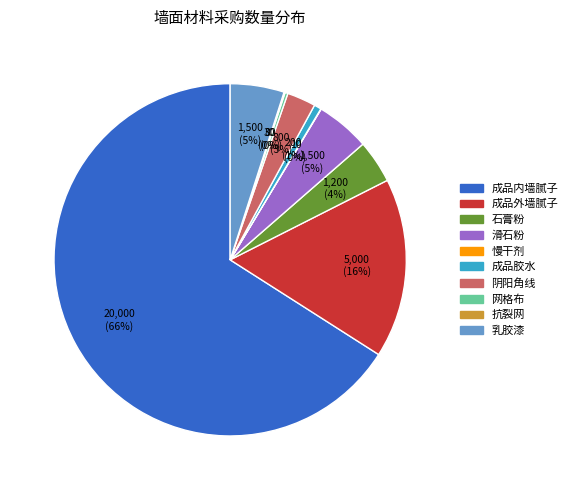

What is the ratio of the value at 石膏粉 to the value at 乳胶漆?

0.8